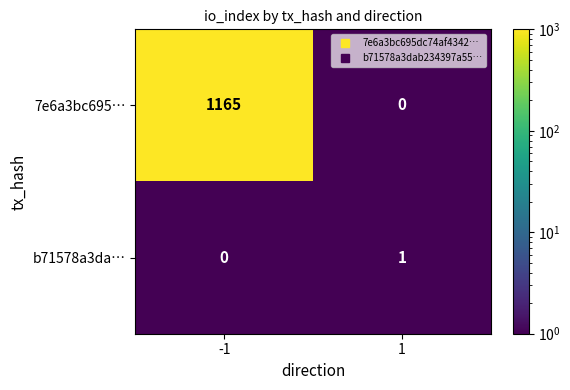

Between -1 and 1, which series saw the biggest shift?

7e6a3bc695…